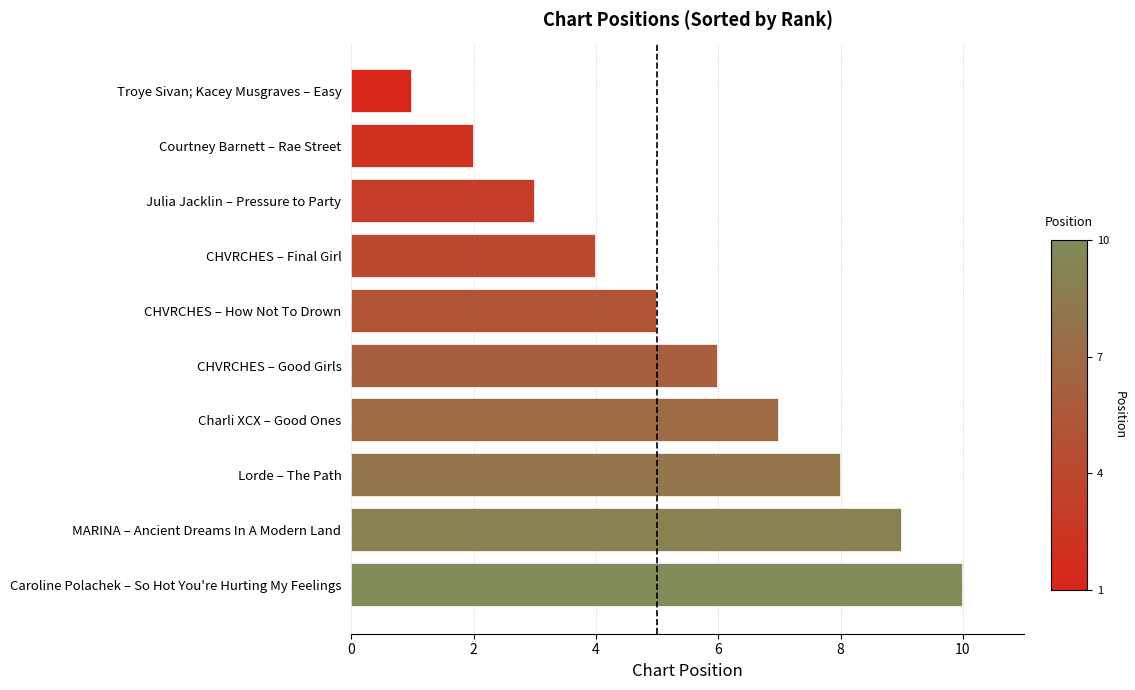

At which category does the chart reach its minimum across all series?

Troye Sivan; Kacey Musgraves – Easy